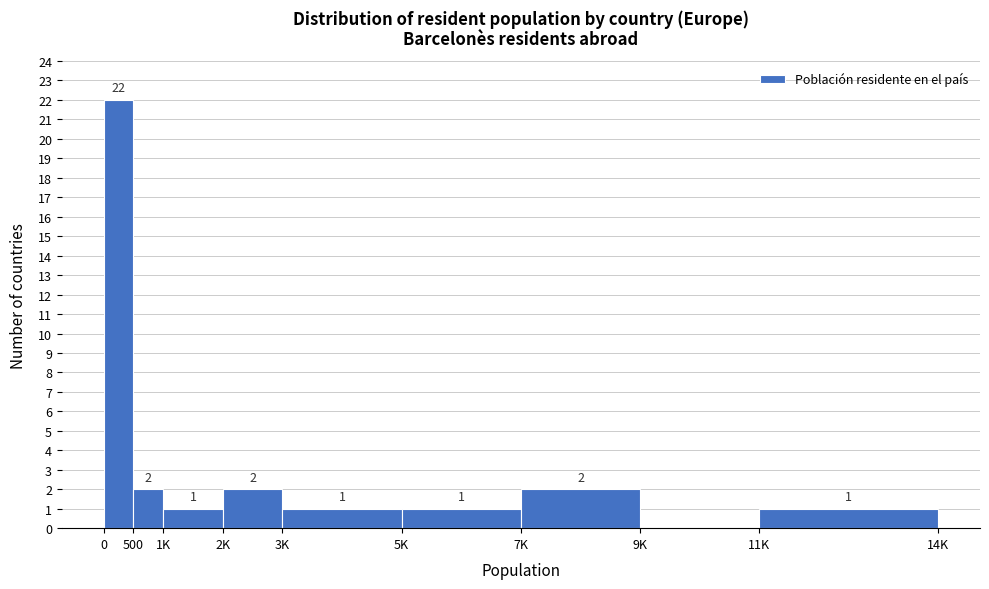

Reading left to right, what are all the values shown in this chart?

0=22	500=2	1K=1	2K=2	3K=1	5K=1	7K=2	9K=0	11K=1